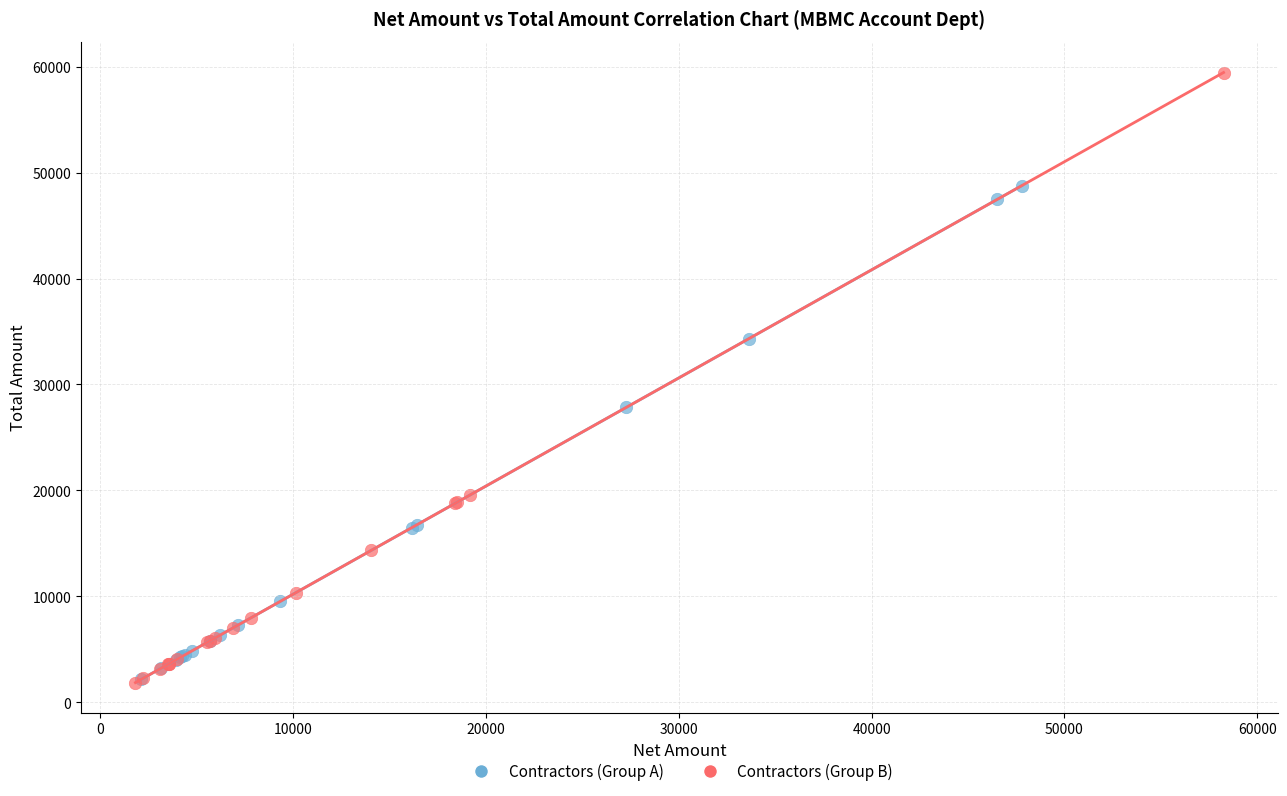

Which series contains the highest Y value?

Contractors (Group B)